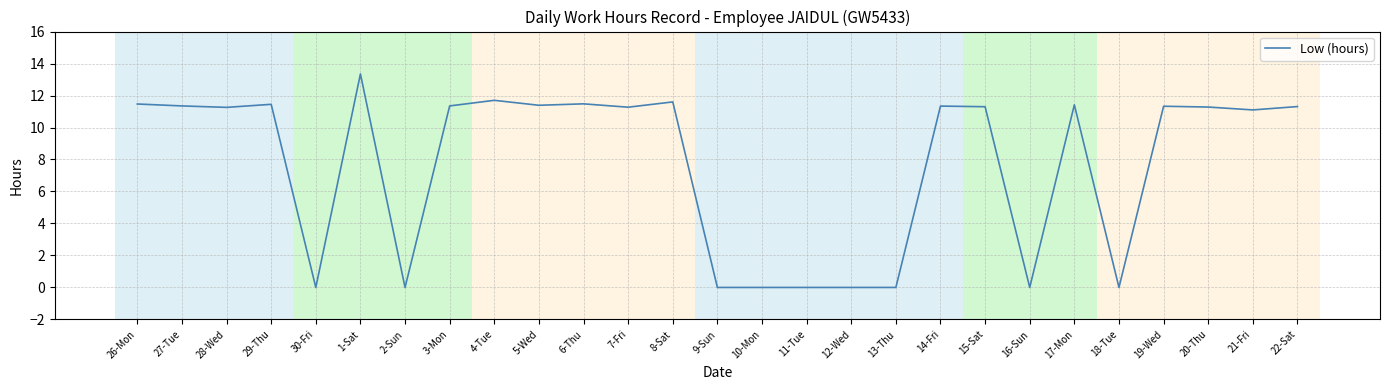

Does the chart have visible grid lines?

Yes